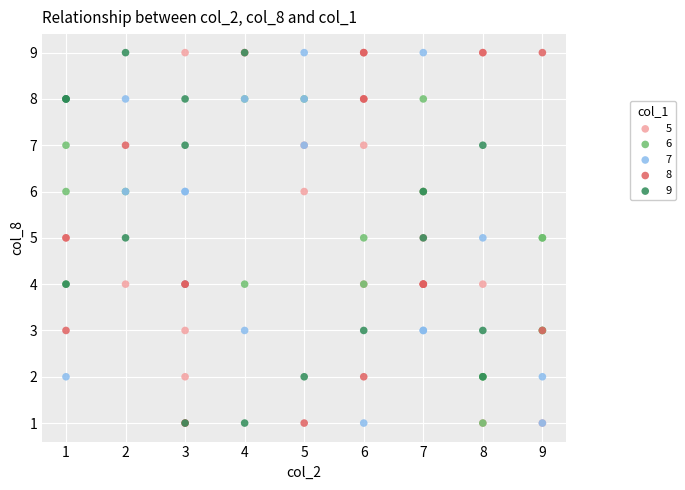

What are all the series names shown in the legend?

5, 6, 7, 8, 9